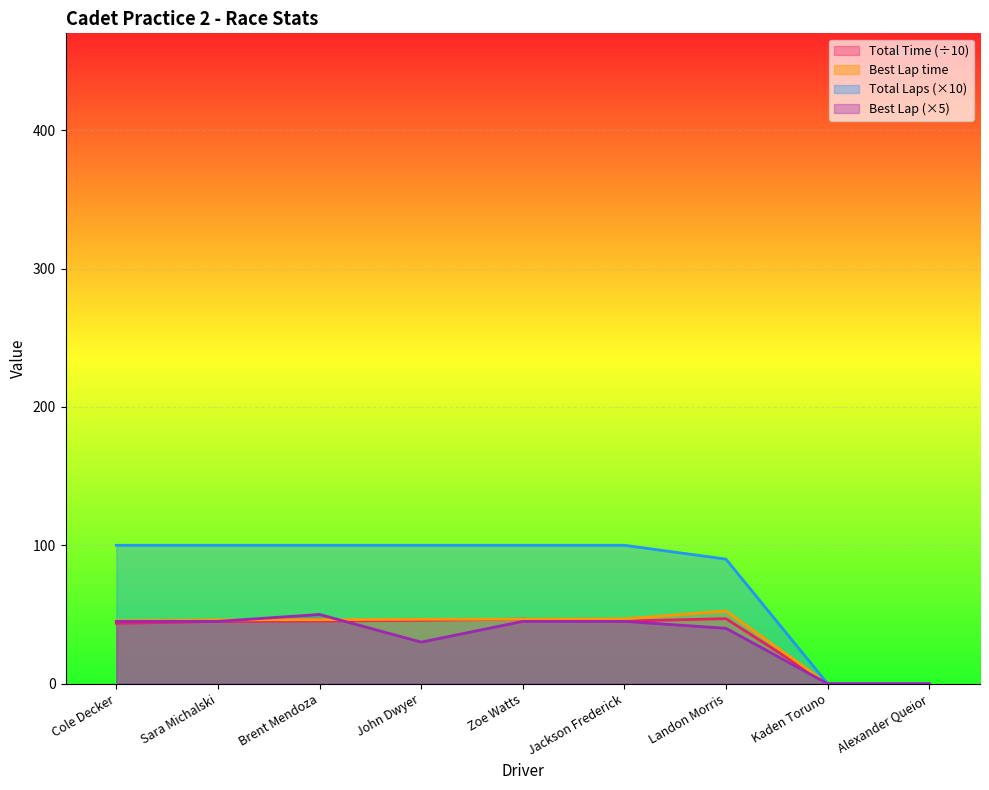

List the labels in order of Best Lap value, smallest first.

Kaden Toruno, Alexander Queior, John Dwyer, Landon Morris, Cole Decker, Sara Michalski, Zoe Watts, Jackson Frederick, Brent Mendoza